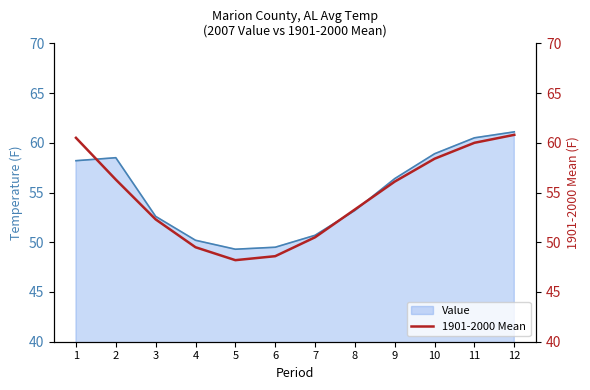

What is the smallest value displayed?

48.2